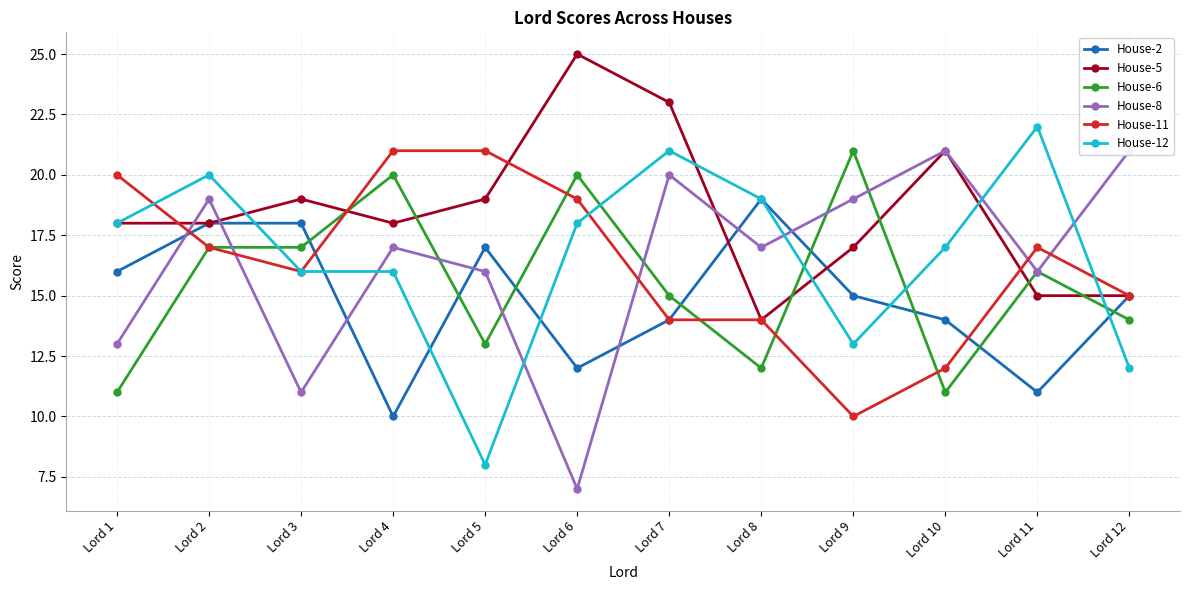

In House-12, how many points are higher than both neighbors (excluding endpoints)?

3